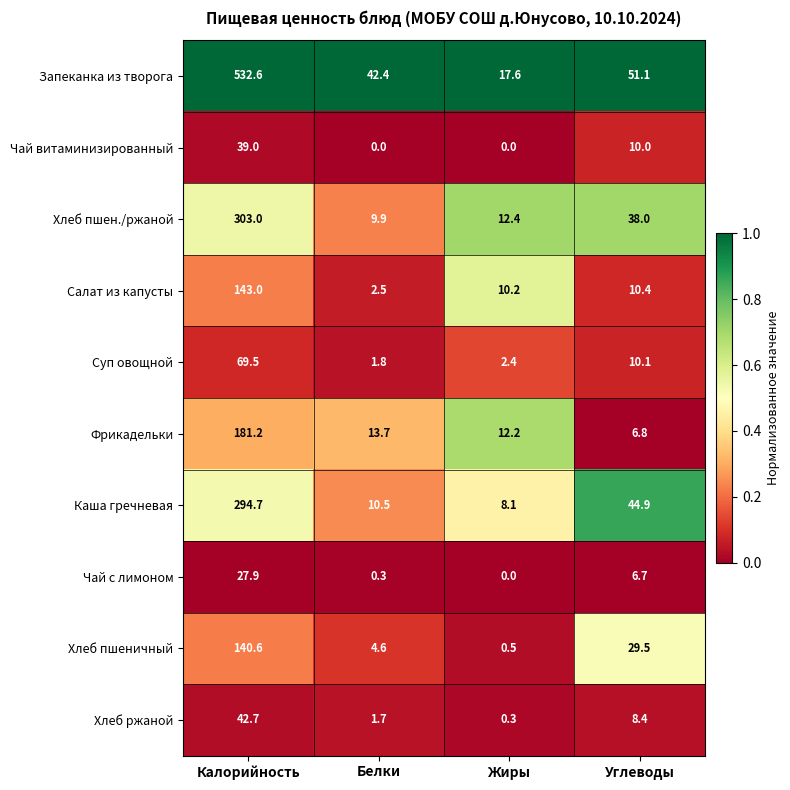

Where does the Каша гречневая series first go above 44?

Калорийность